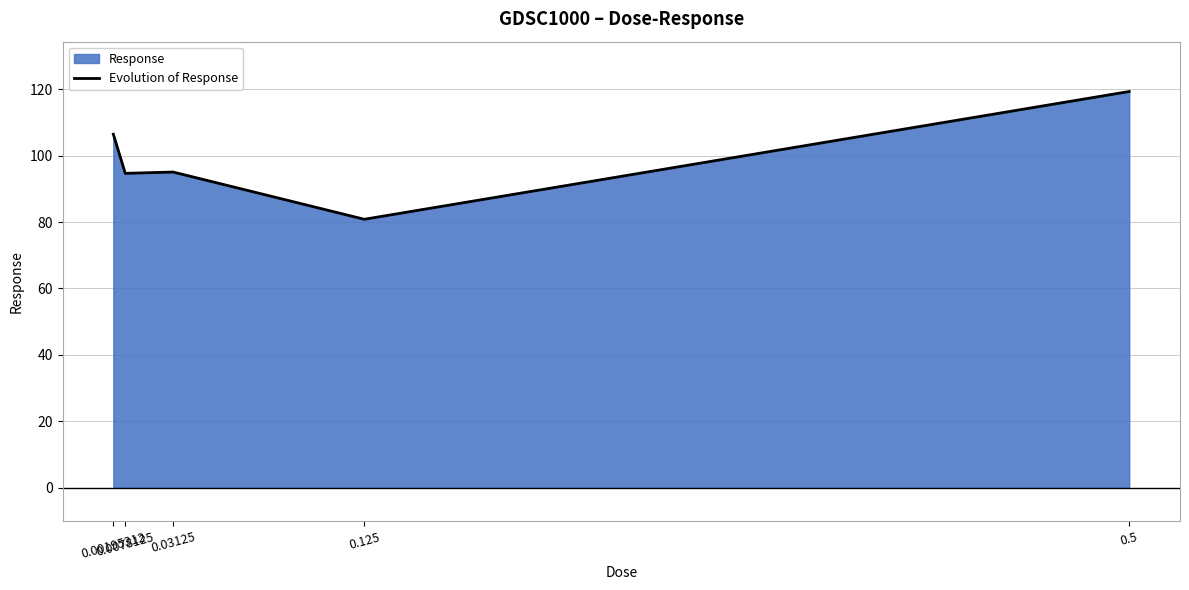

The chart shows a value of 163.3 at 0.5. True or false?

False